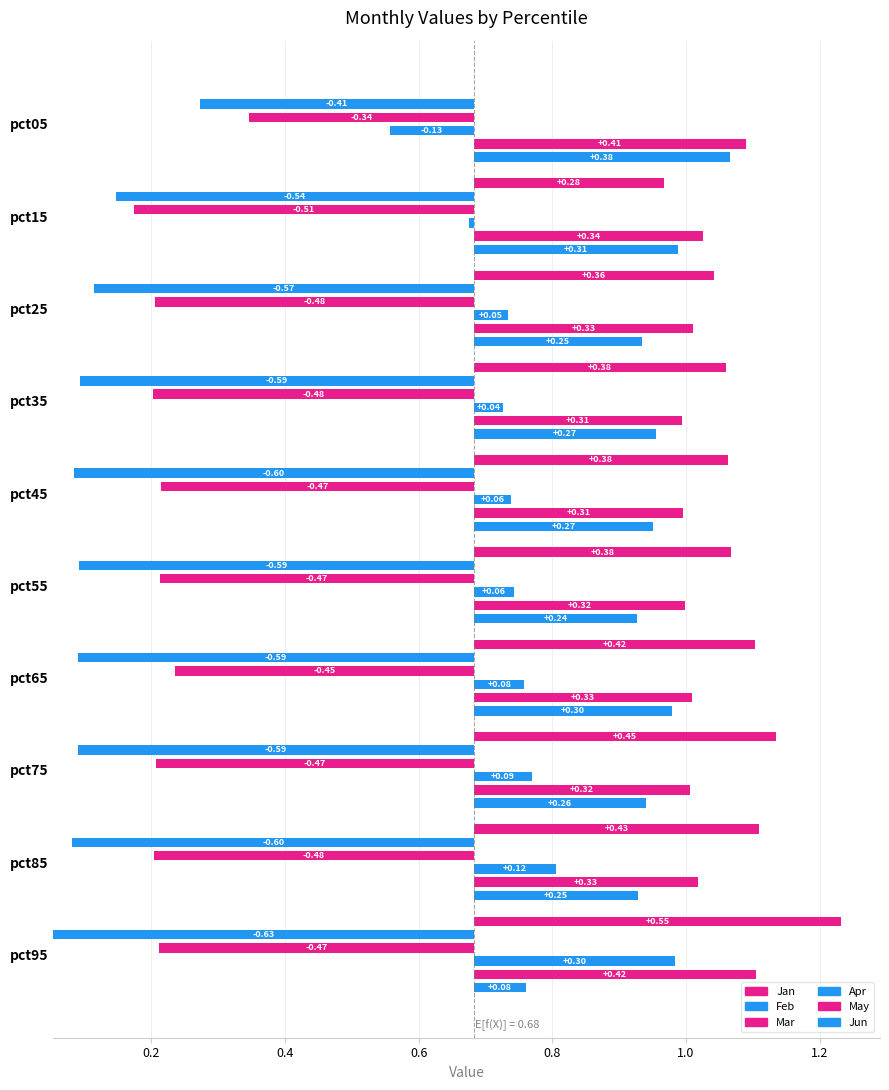

Does the chart contain stacked bars?

No